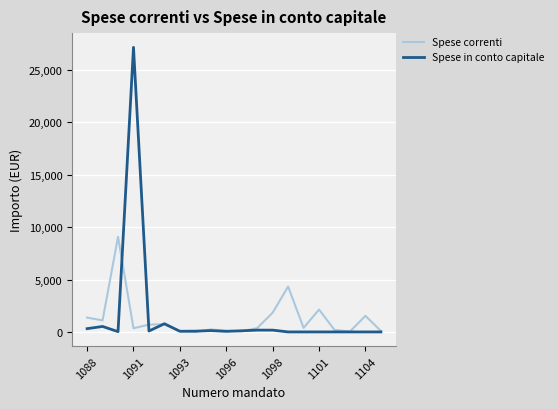

List the series in order of their peak value, lowest first.

Spese correnti, Spese in conto capitale